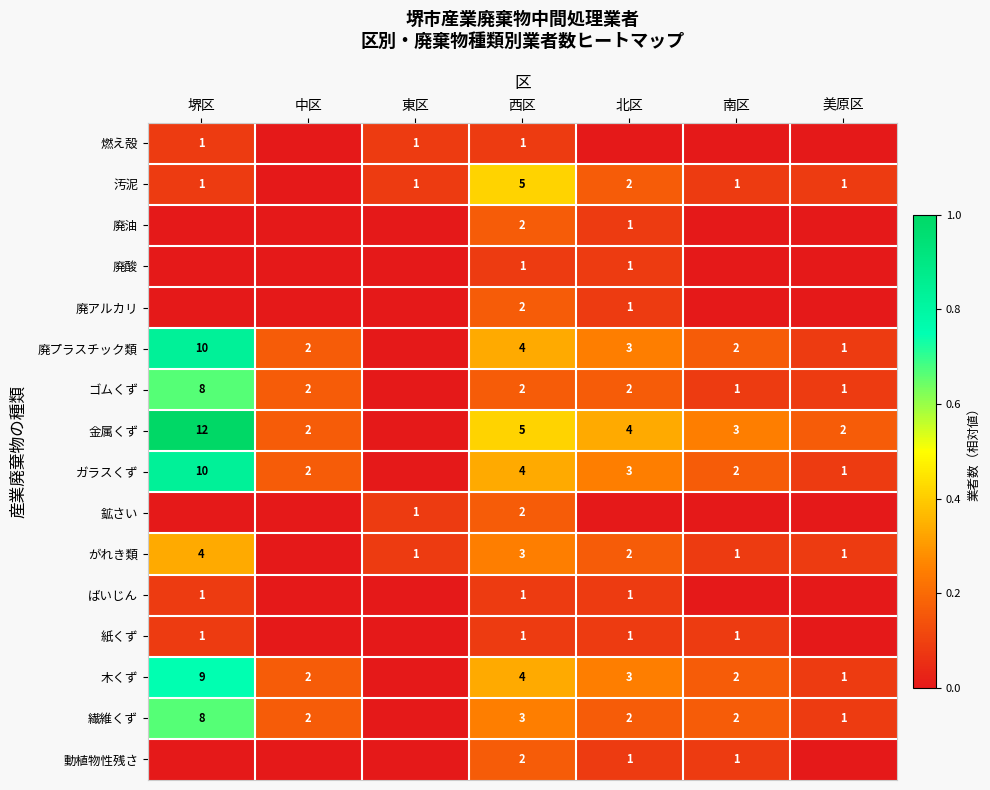

The 廃プラスチック類 series shows 1 at 美原区. True or false?

True